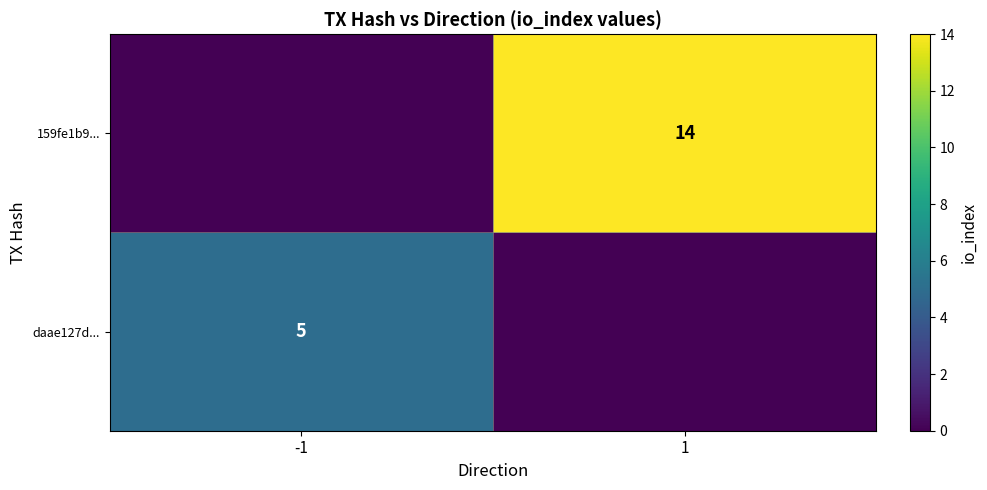

Is the value of daae127d... at -1 greater than the value of 159fe1b9... at 1?

No